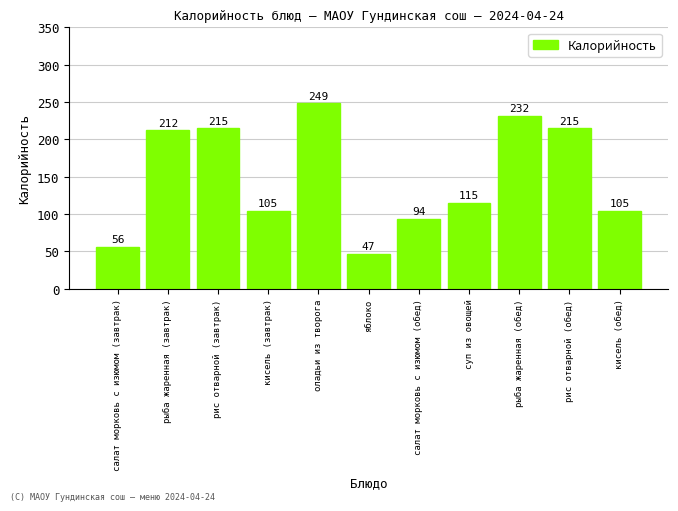

How many values exceed 115?

6